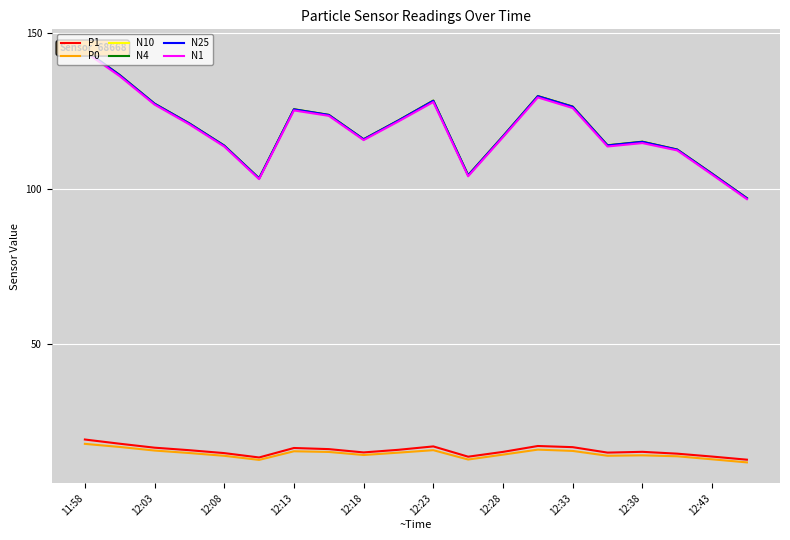

True or false: N1 and P0 cross at least once.

False